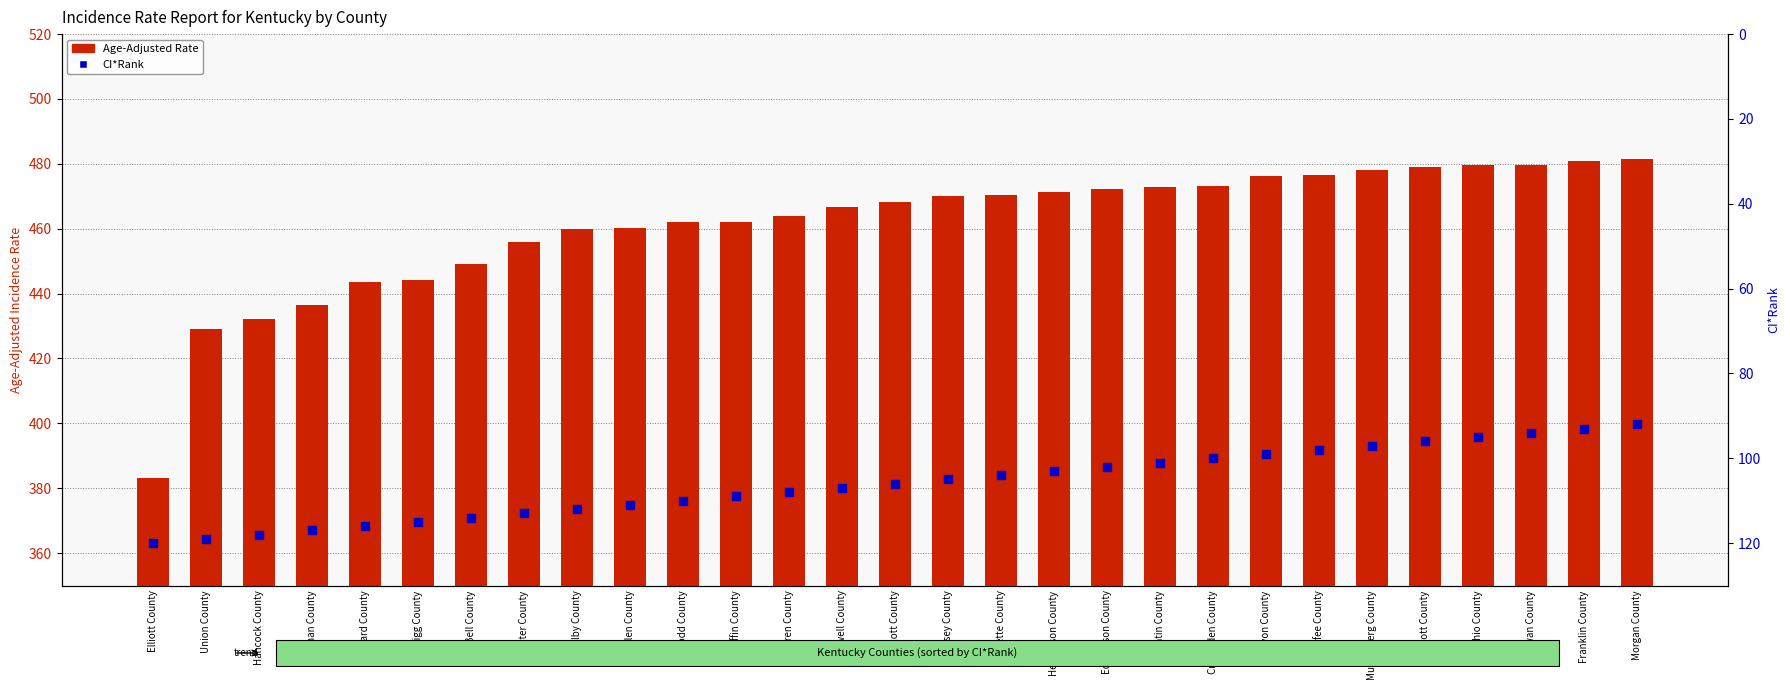

Which series has the largest total across all categories?

Age-Adjusted Rate